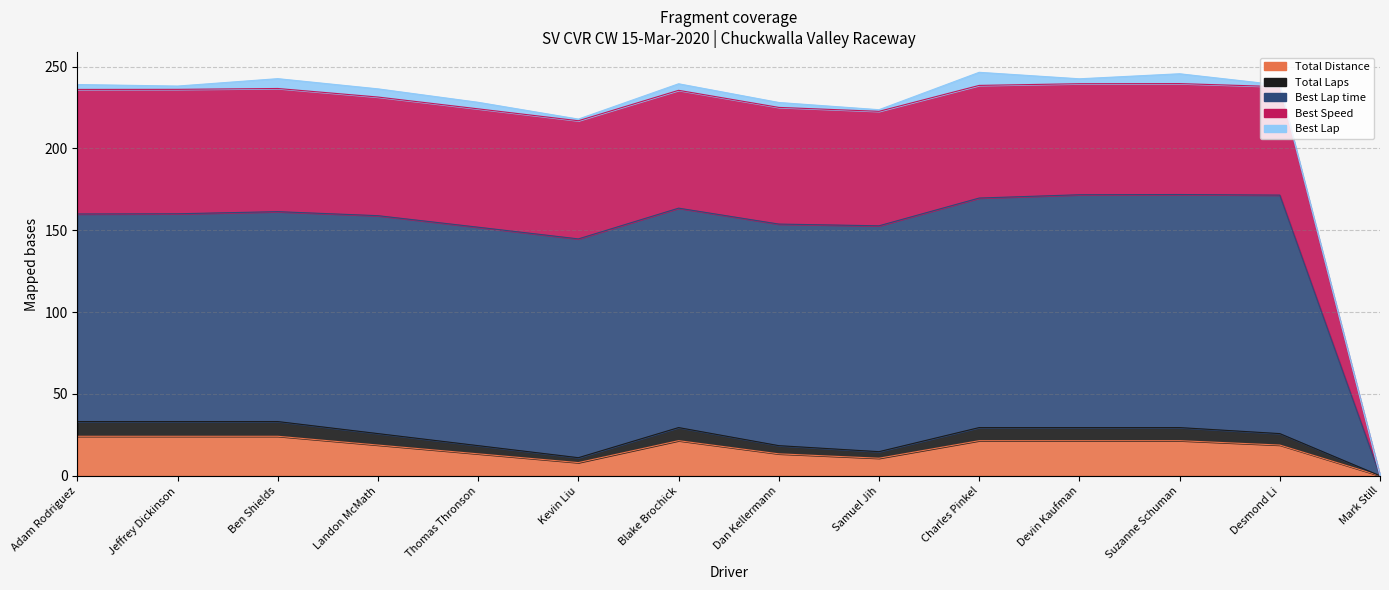

What is the label of the 14th point from the right?

Adam Rodriguez